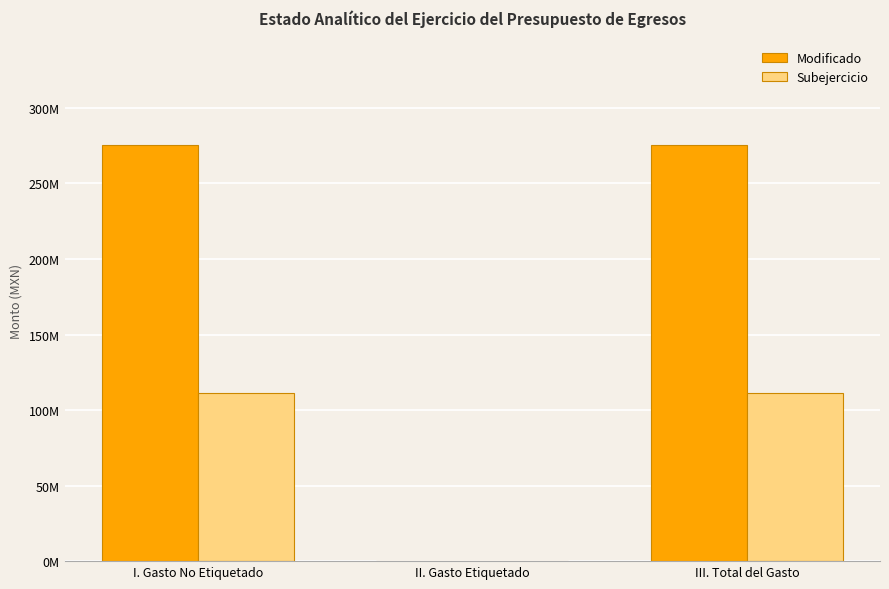

The Modificado series shows 0.0 at II. Gasto Etiquetado. True or false?

True